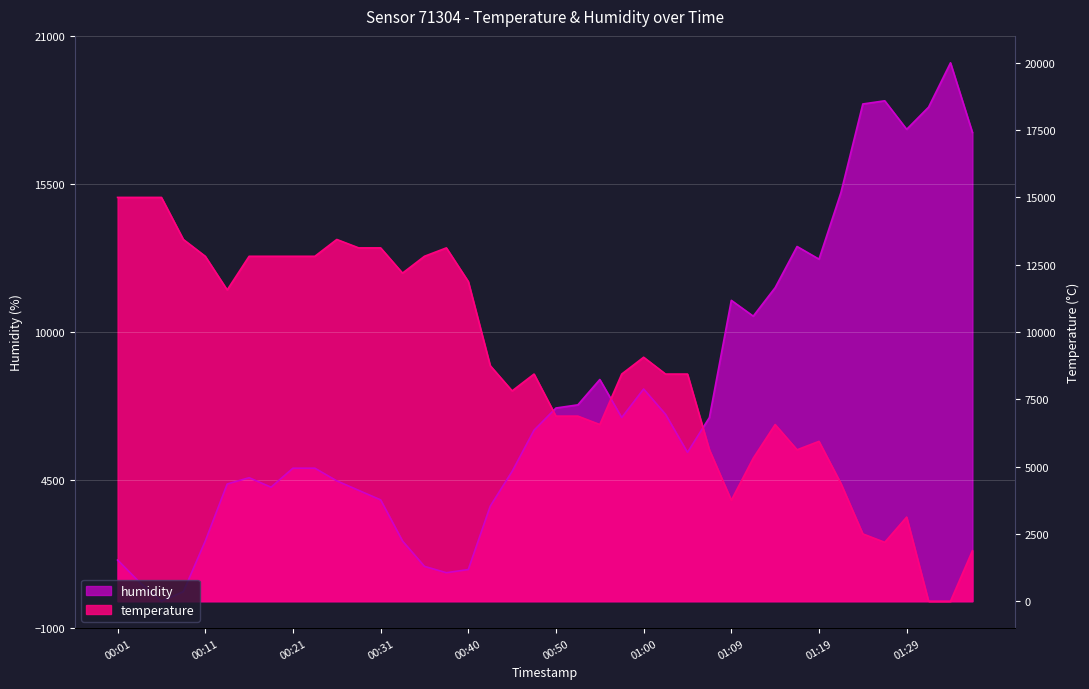

What is the sum of the humidity values at 01:34 and 01:26?

38588.2